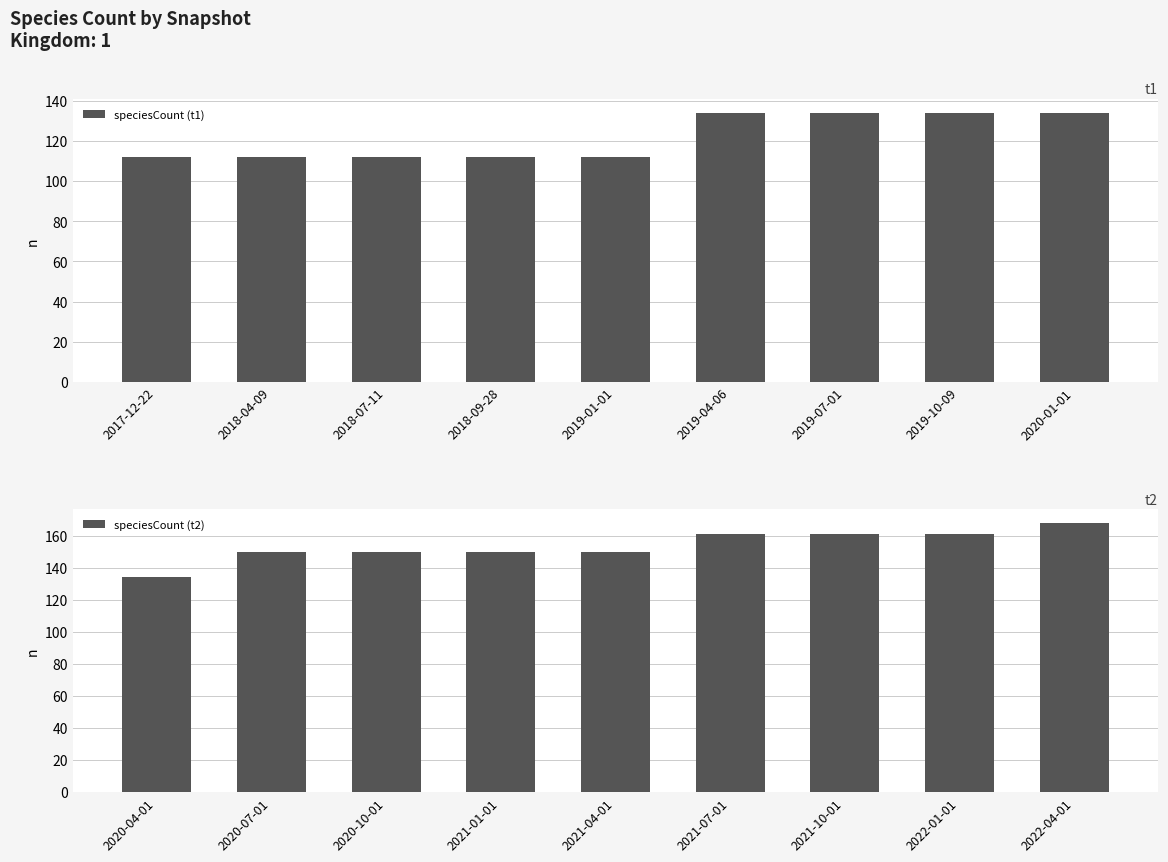

What is the sum of the speciesCount (t1) values at 2020-01-01 and 2018-07-11?

246